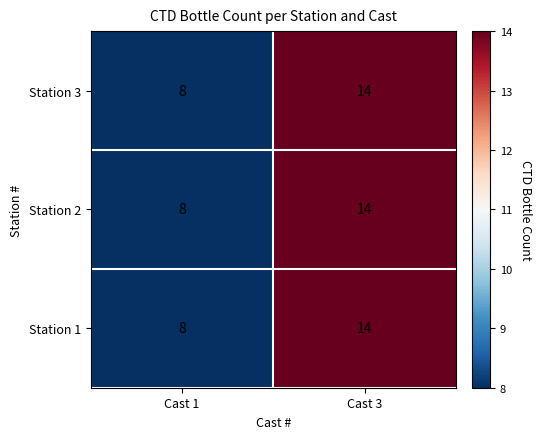

Reading right to left, what are all the values shown in this chart?

Station 3: Cast 3=14	Cast 1=8
Station 2: Cast 3=14	Cast 1=8
Station 1: Cast 3=14	Cast 1=8